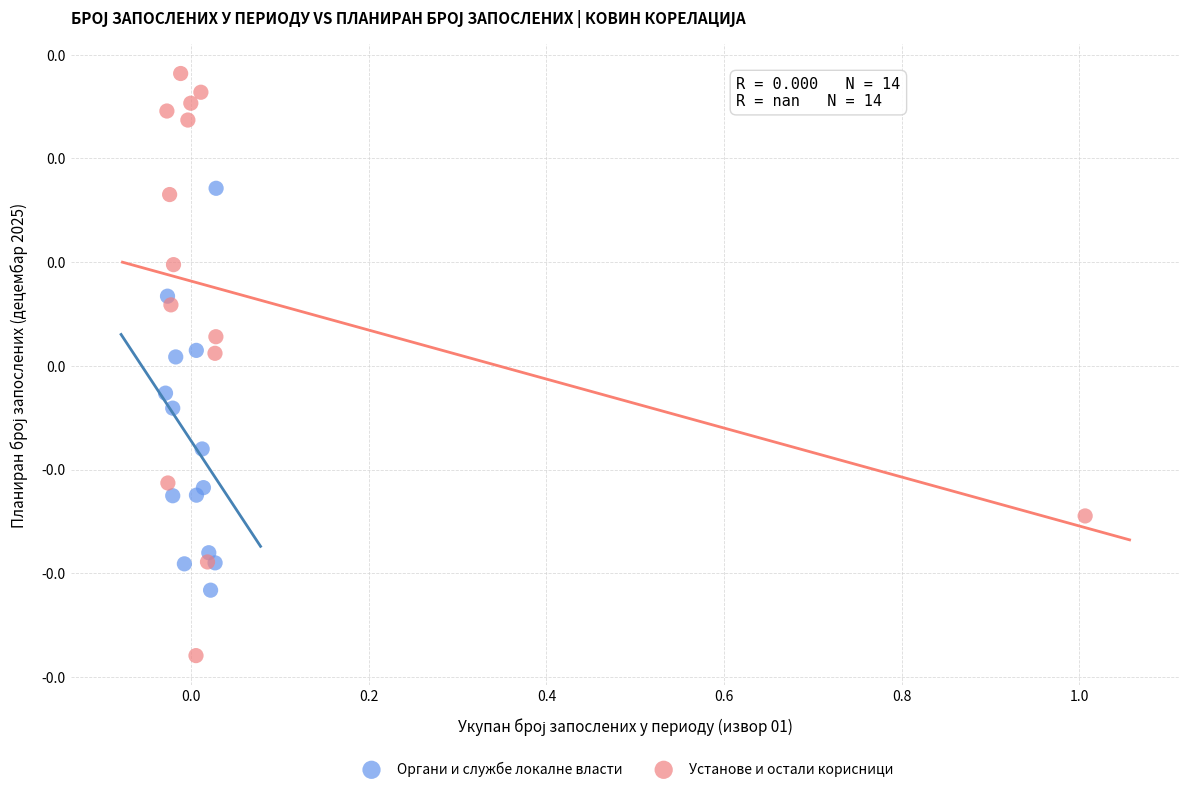

Which series reaches the minimum Y coordinate?

Установе и остали корисници